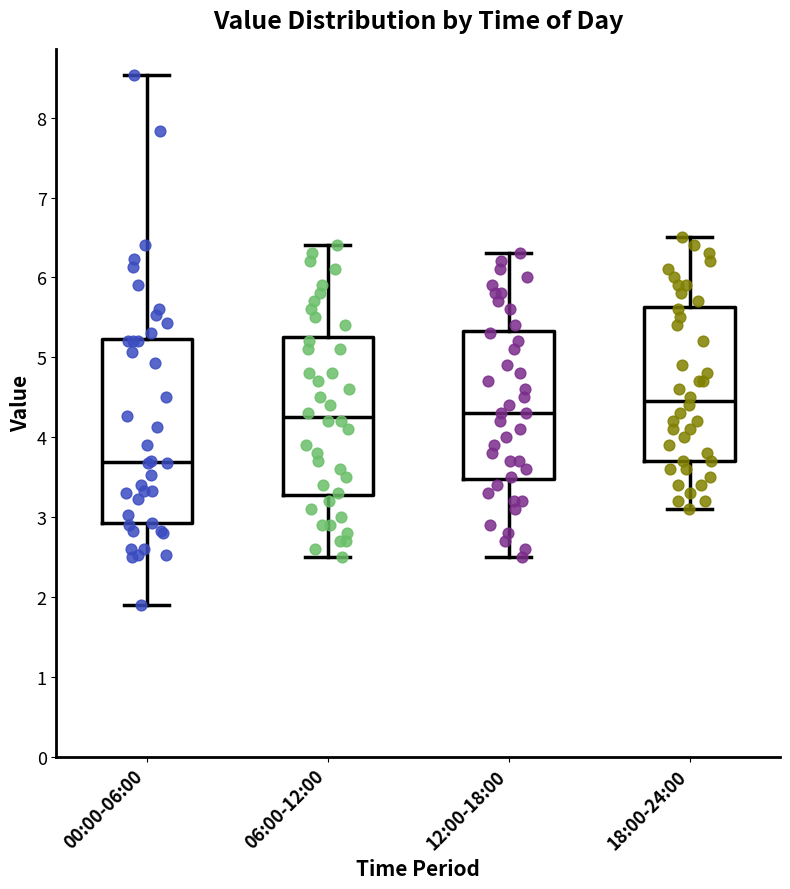

Reading left to right, read every box against the y-axis: the position of its median line, the range the box covers, and the ends of its whiskers. The values are not printed on the chart, so give them approximately, as read against the axis.

00:00-06:00: median 3.7, box 2.9 to 5.2, whiskers 1.9 to 8.5
06:00-12:00: median 4.3, box 3.3 to 5.3, whiskers 2.5 to 6.4
12:00-18:00: median 4.3, box 3.5 to 5.3, whiskers 2.5 to 6.3
18:00-24:00: median 4.5, box 3.7 to 5.6, whiskers 3.1 to 6.5